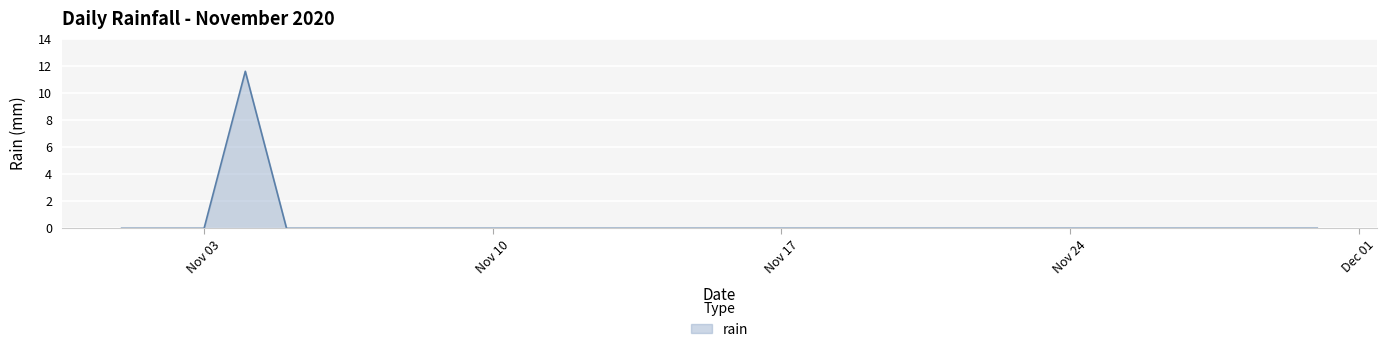

What is the greatest value displayed?

11.6